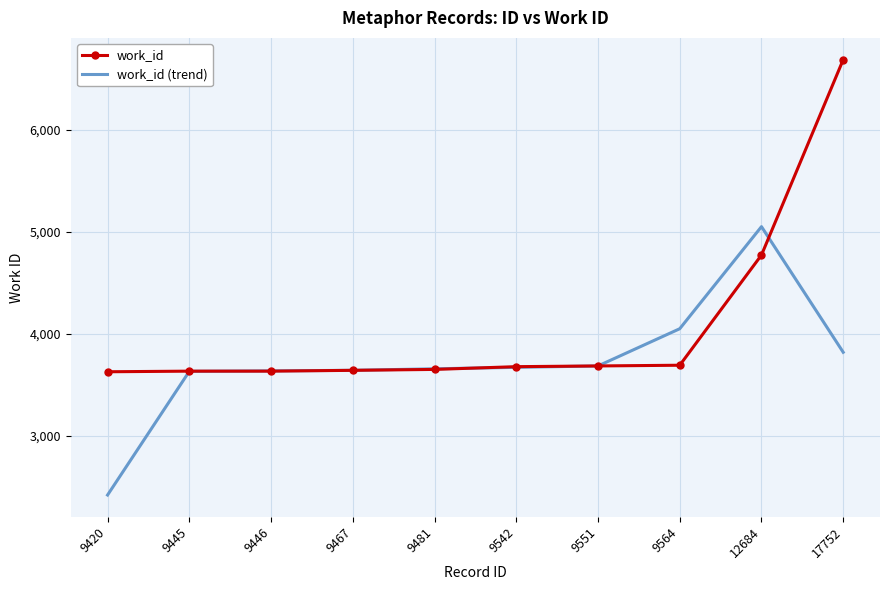

Is the value of work_id (trend) at 9564 greater than the value of work_id at 17752?

No